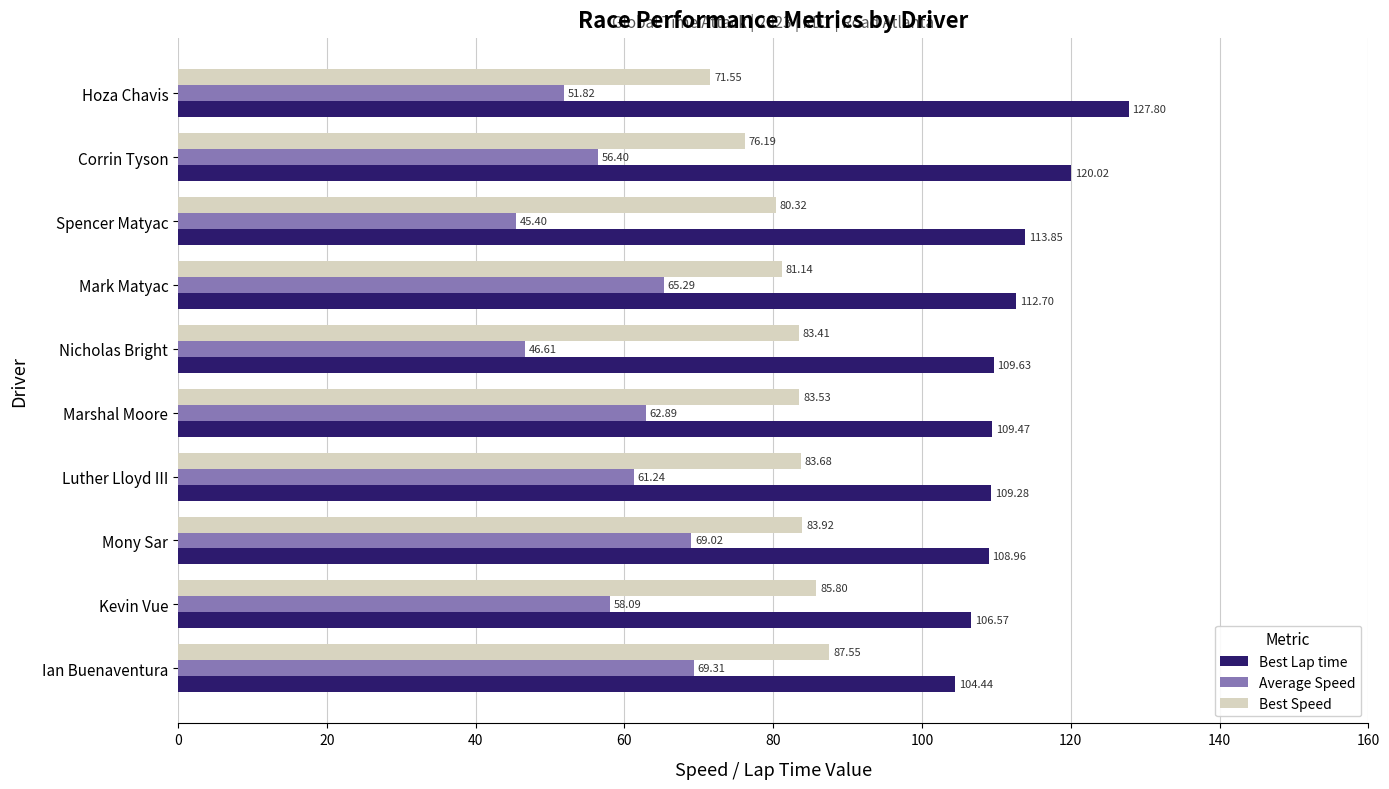

At which label is Best Speed closest to 79?

Spencer Matyac